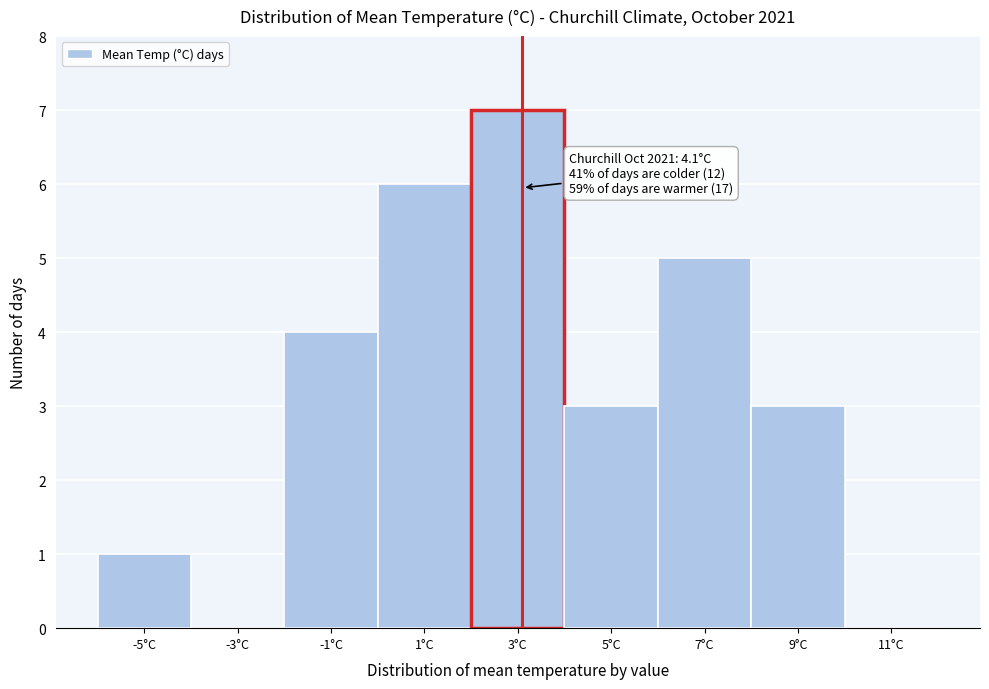

Reading right to left, list all the values displayed in this chart.

11°C=0	9°C=3	7°C=5	5°C=3	3°C=7	1°C=6	-1°C=4	-3°C=0	-5°C=1